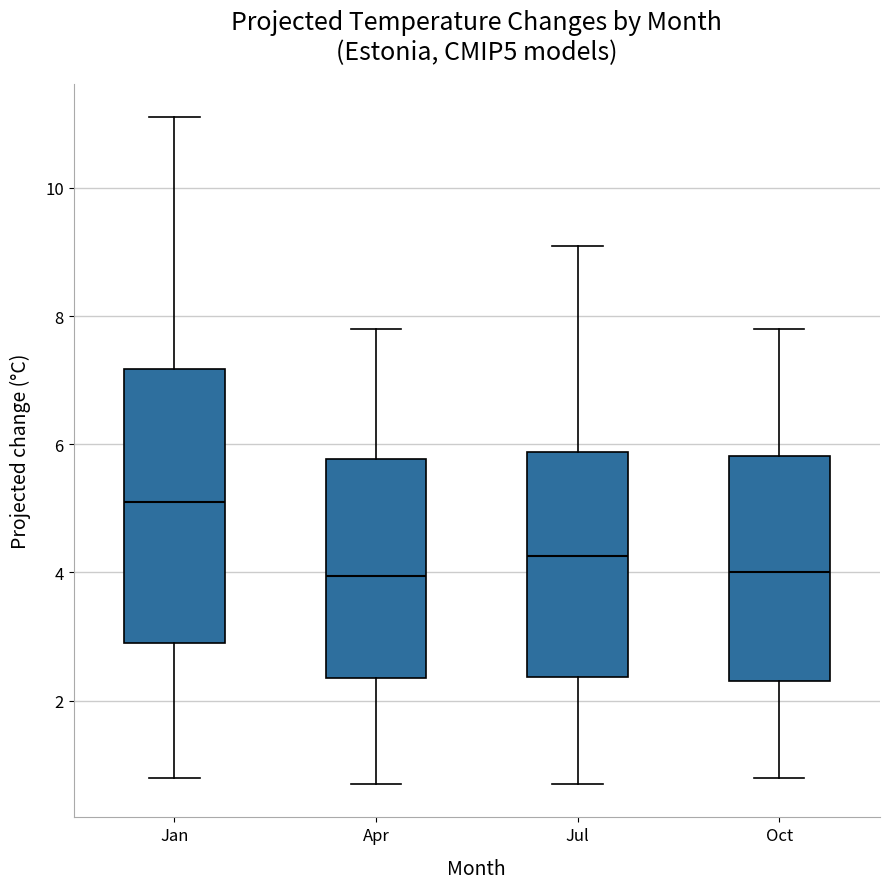

Reading left to right, transcribe this box plot: for each box, give where its median line is, the range the box spans, and where its two whiskers end, as read against the y-axis. The values are not printed on the chart, so give them approximately, as read against the axis.

Jan: median 5.2, box 3.0 to 7.2, whiskers 0.8 to 11.2
Apr: median 4.0, box 2.4 to 5.8, whiskers 0.8 to 7.8
Jul: median 4.2, box 2.4 to 5.8, whiskers 0.8 to 9.2
Oct: median 4.0, box 2.4 to 5.8, whiskers 0.8 to 7.8